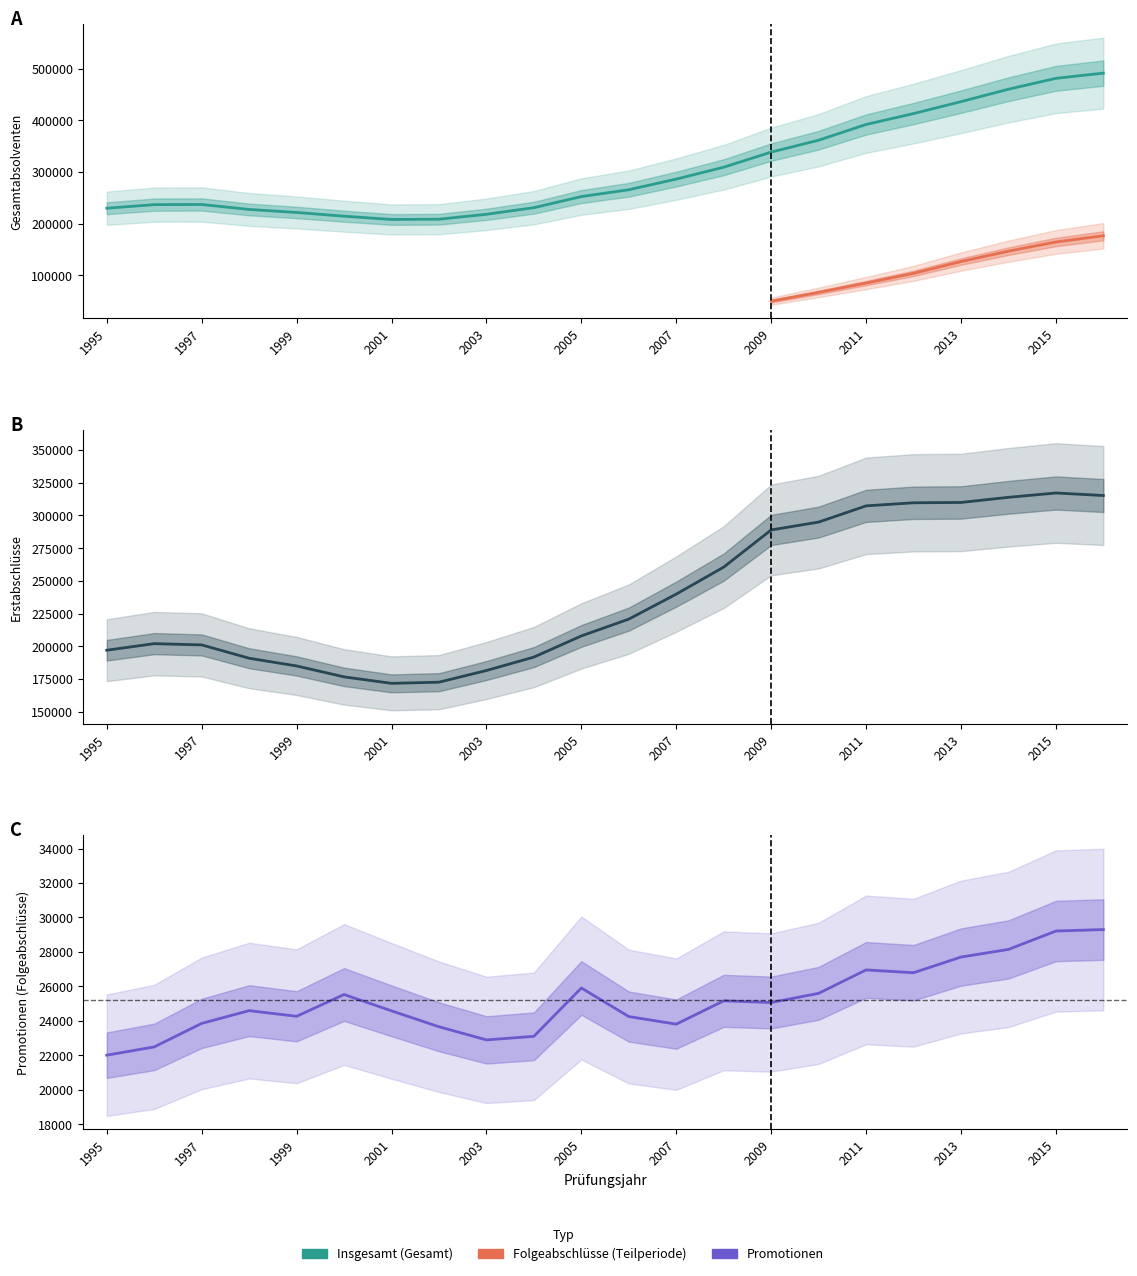

Where does the Erstabschlüsse series first go above 220782?

2007